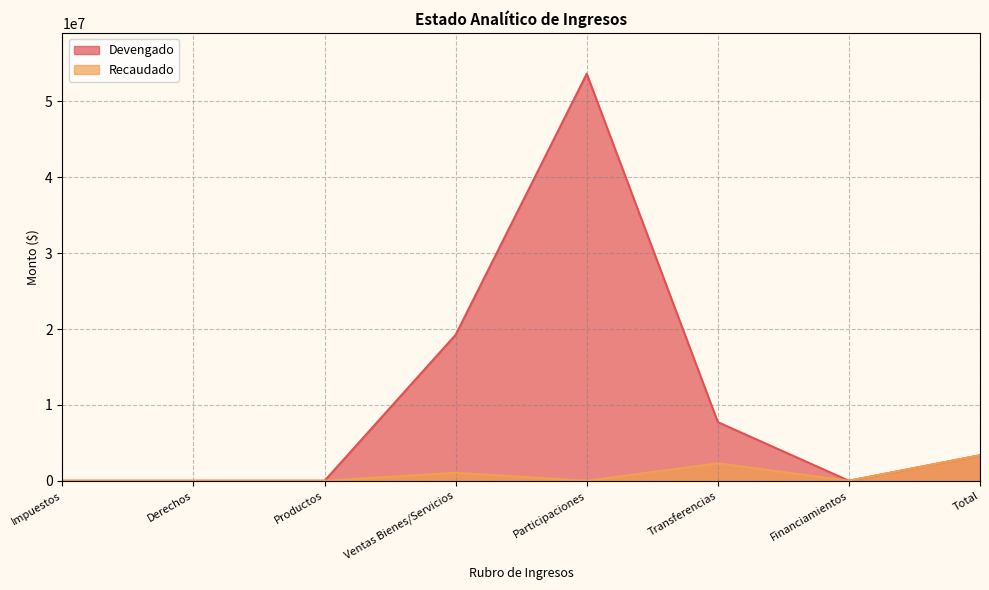

What is the average value of the Recaudado series?

839966.8